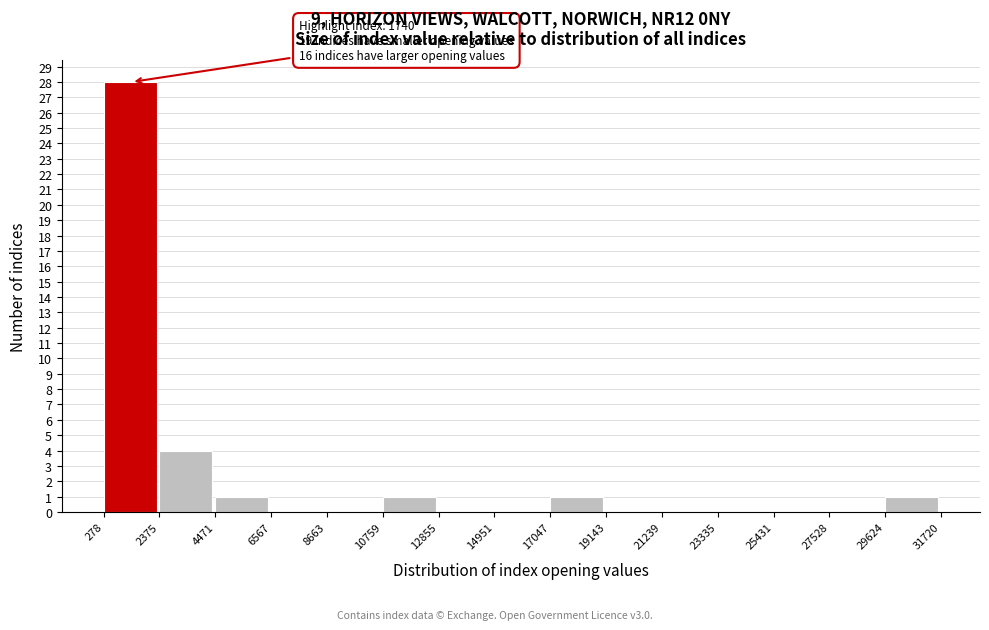

Which range on the x-axis has the tallest bar?

278 to 2375